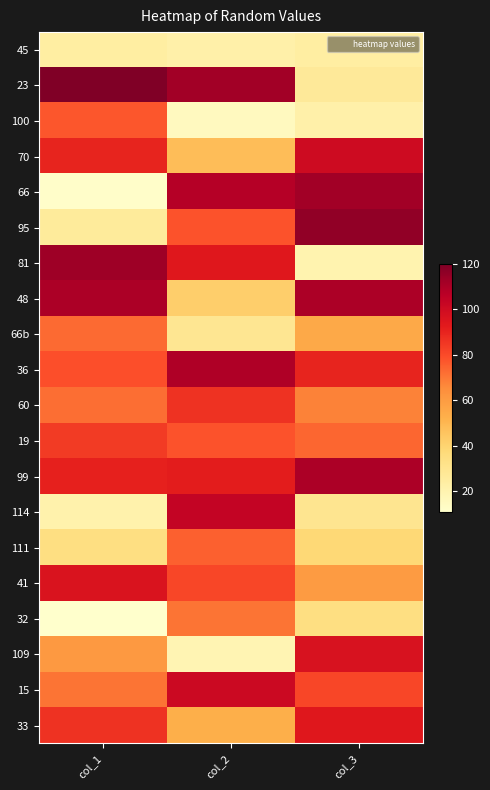

At col_3, list the series in order from smallest to largest.

81, 100, 45, 23, 114, 32, 111, 66b, 41, 60, 19, 15, 36, 33, 109, 70, 48, 99, 66, 95